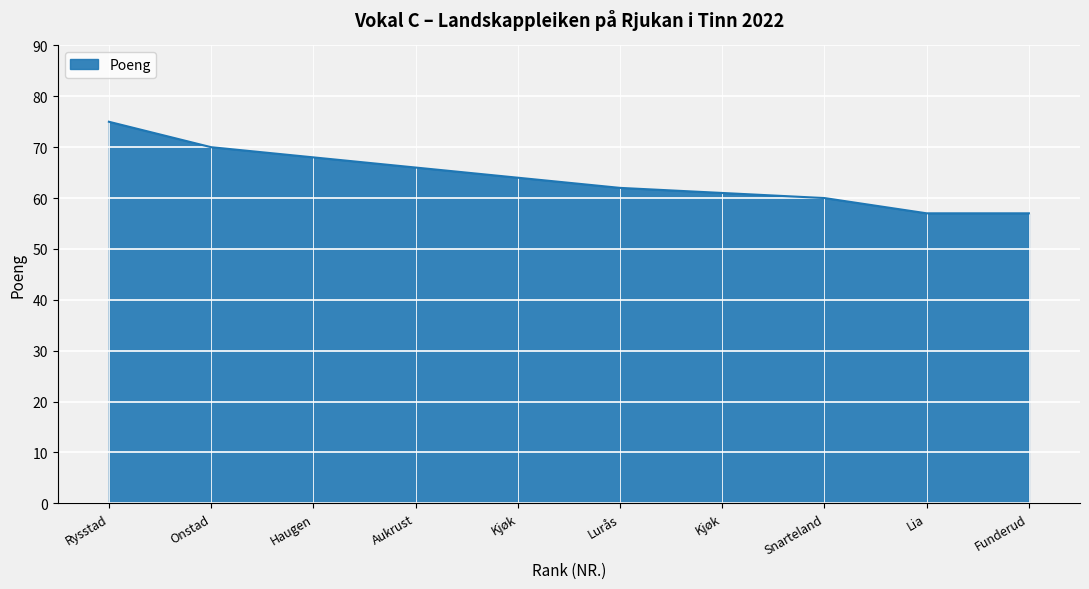

What is the smallest value displayed?

57